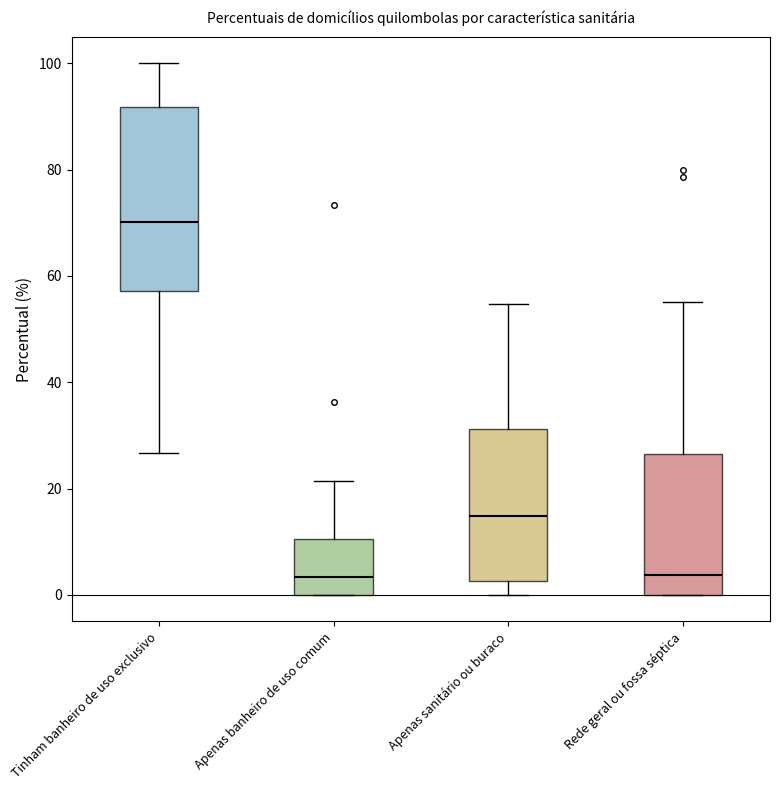

Which box is the tallest, from its lower edge to its upper edge?

Tinham banheiro de uso exclusivo